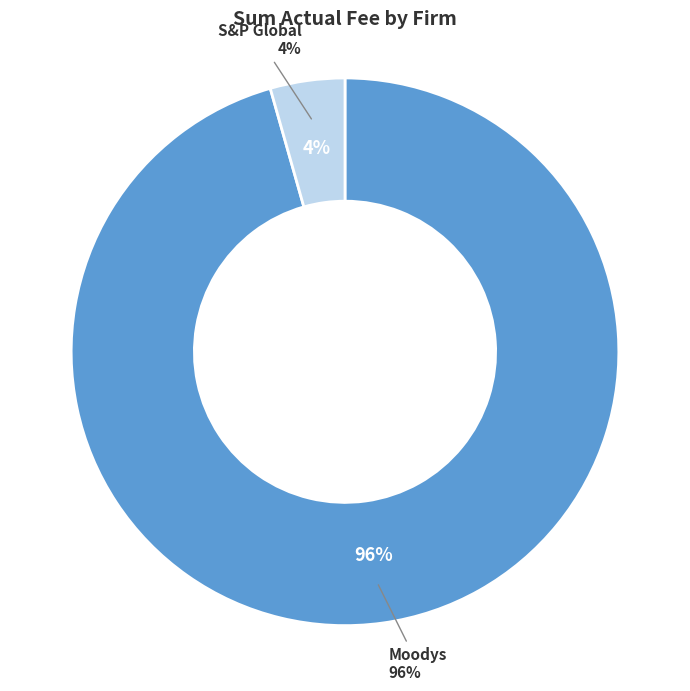

How many segments does this pie chart have?

2